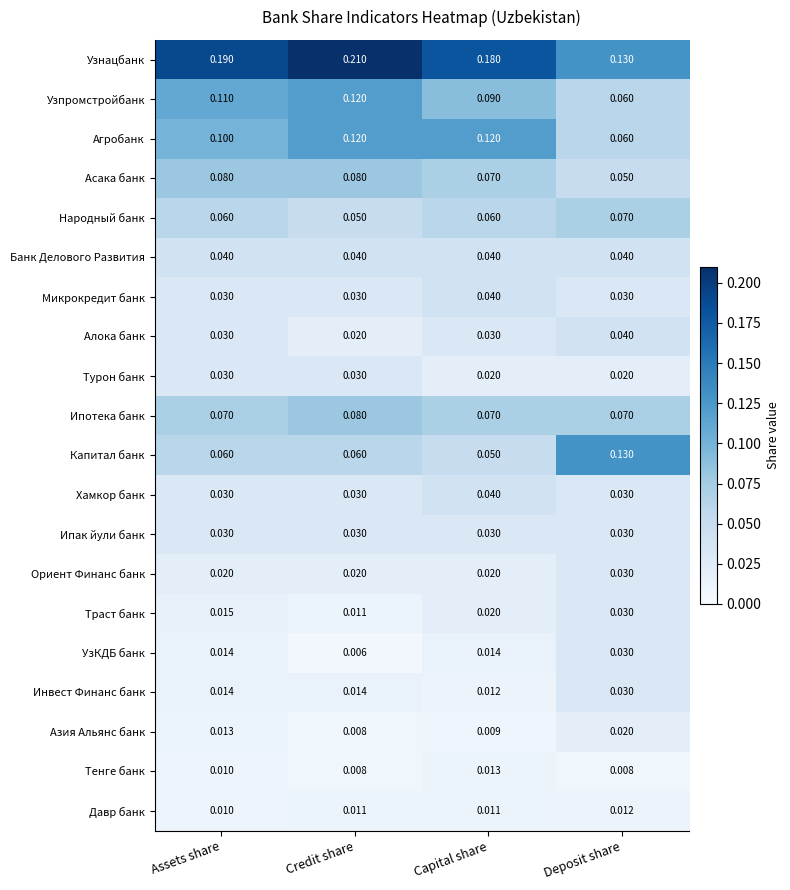

Which category has the highest value across all series?

Credit share